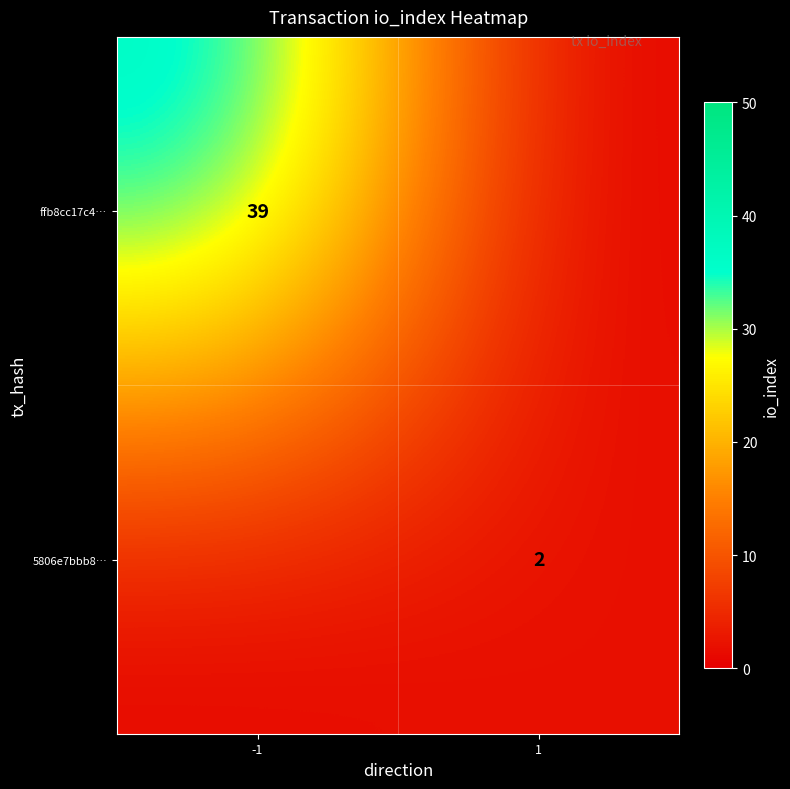

True or false: ffb8cc17c4… has a value of 39 at -1.

True